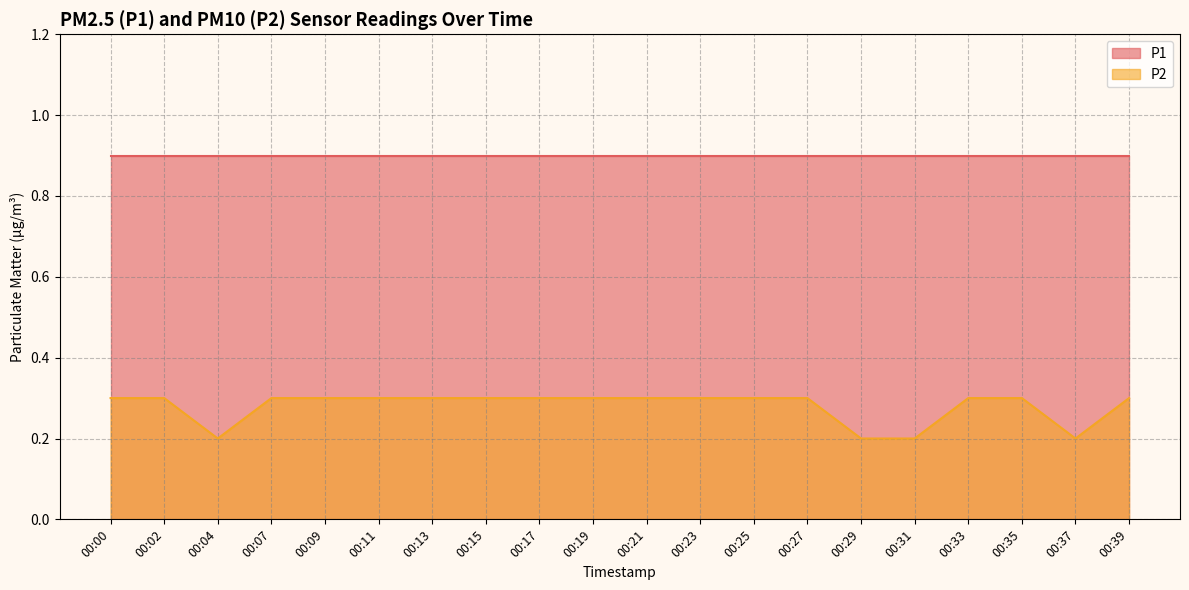

True or false: the data shows 0.1 at 00:09.

False